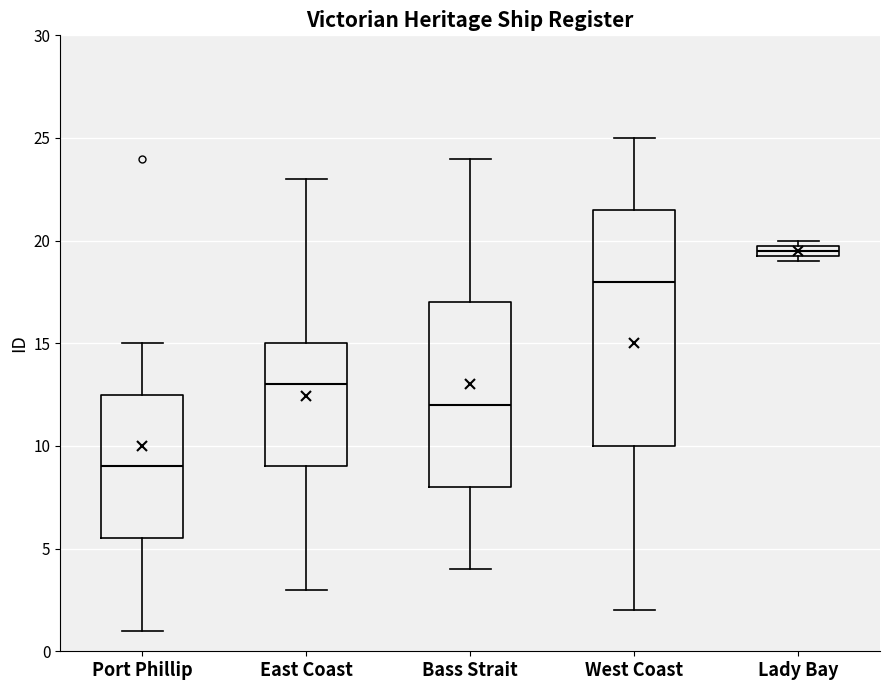

Which box is the tallest, from its lower edge to its upper edge?

West Coast